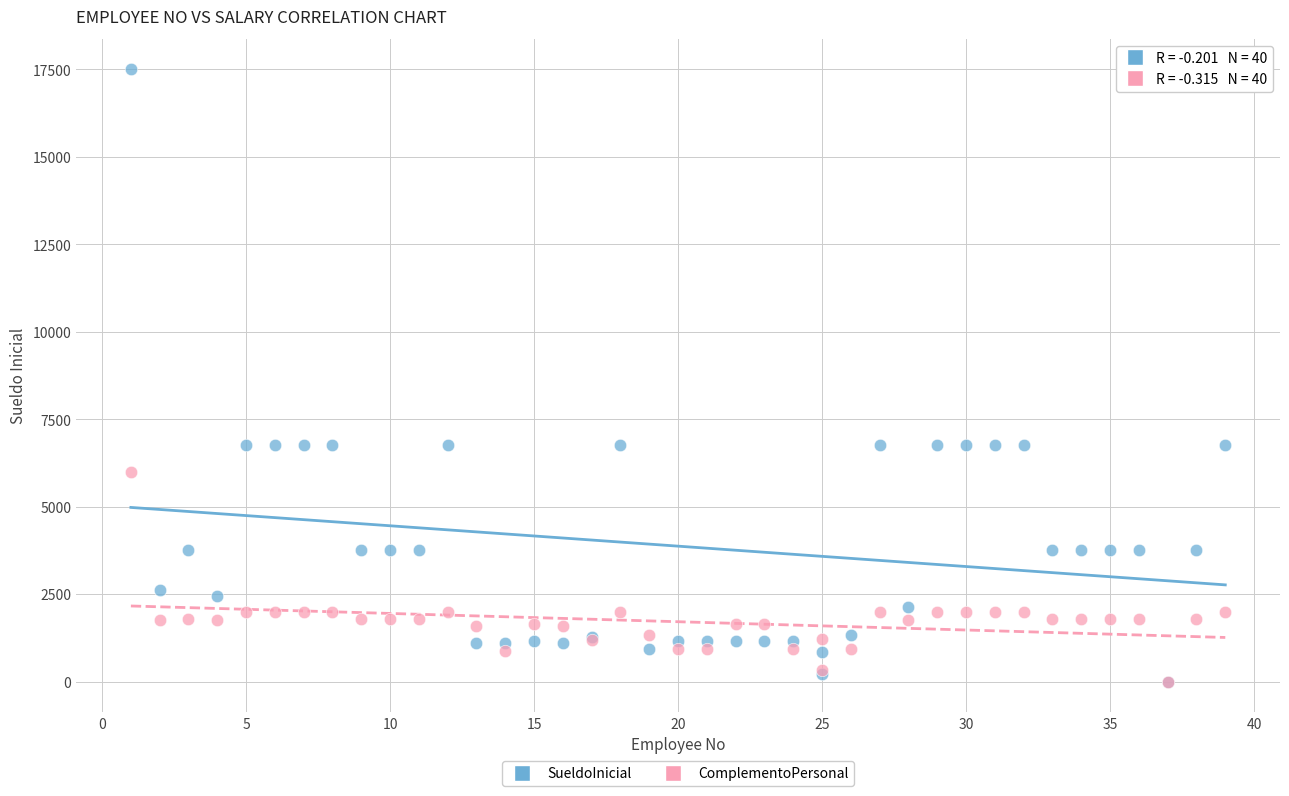

What are all the series names shown in the legend?

SueldoInicial, ComplementoPersonal